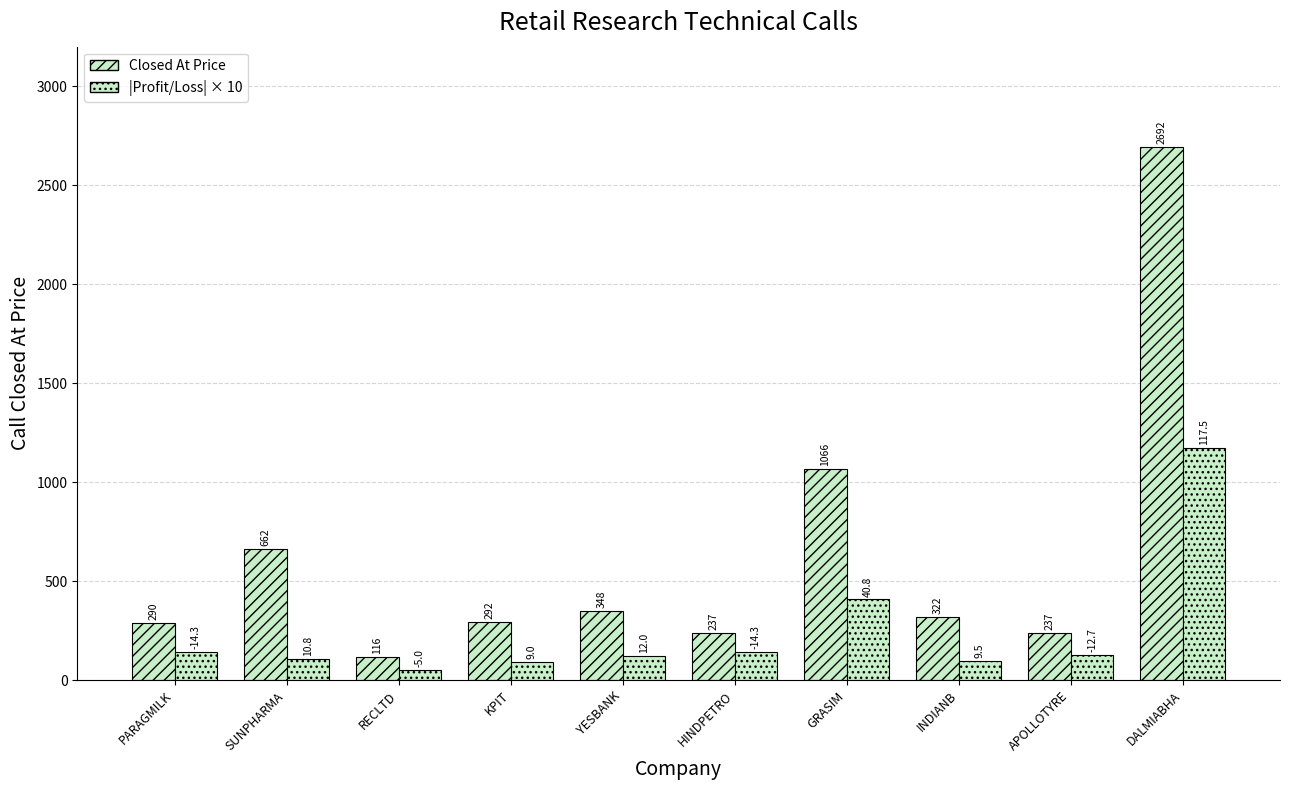

At which category is the sum across all series the highest?

DALMIABHA